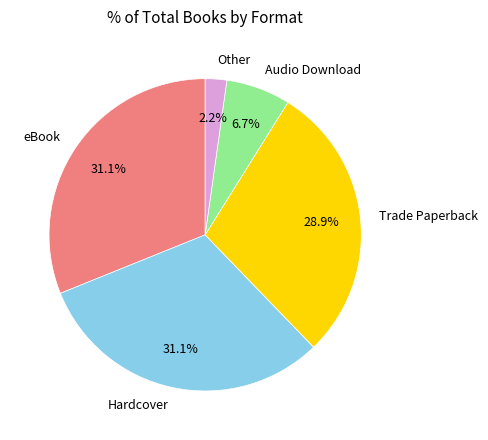

What is the ratio of the value at Hardcover to the value at Trade Paperback?

1.1